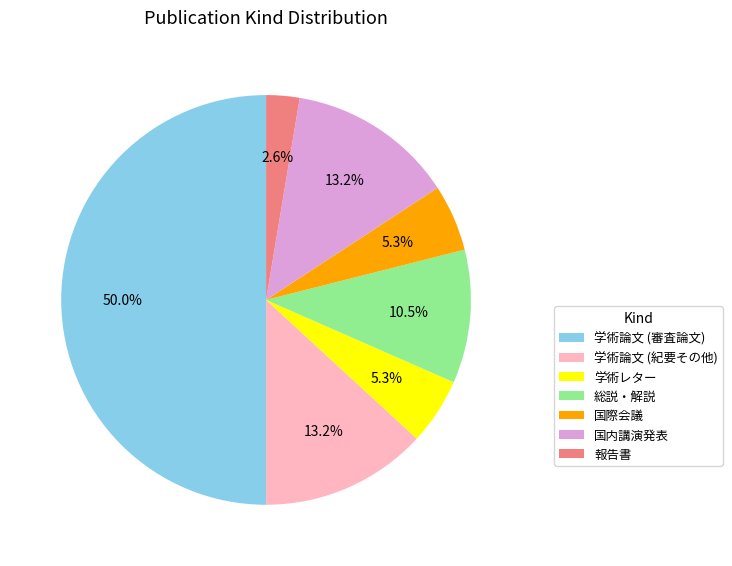

To the nearest percent, what percentage of the pie is 学術論文 (審査論文)?

50%